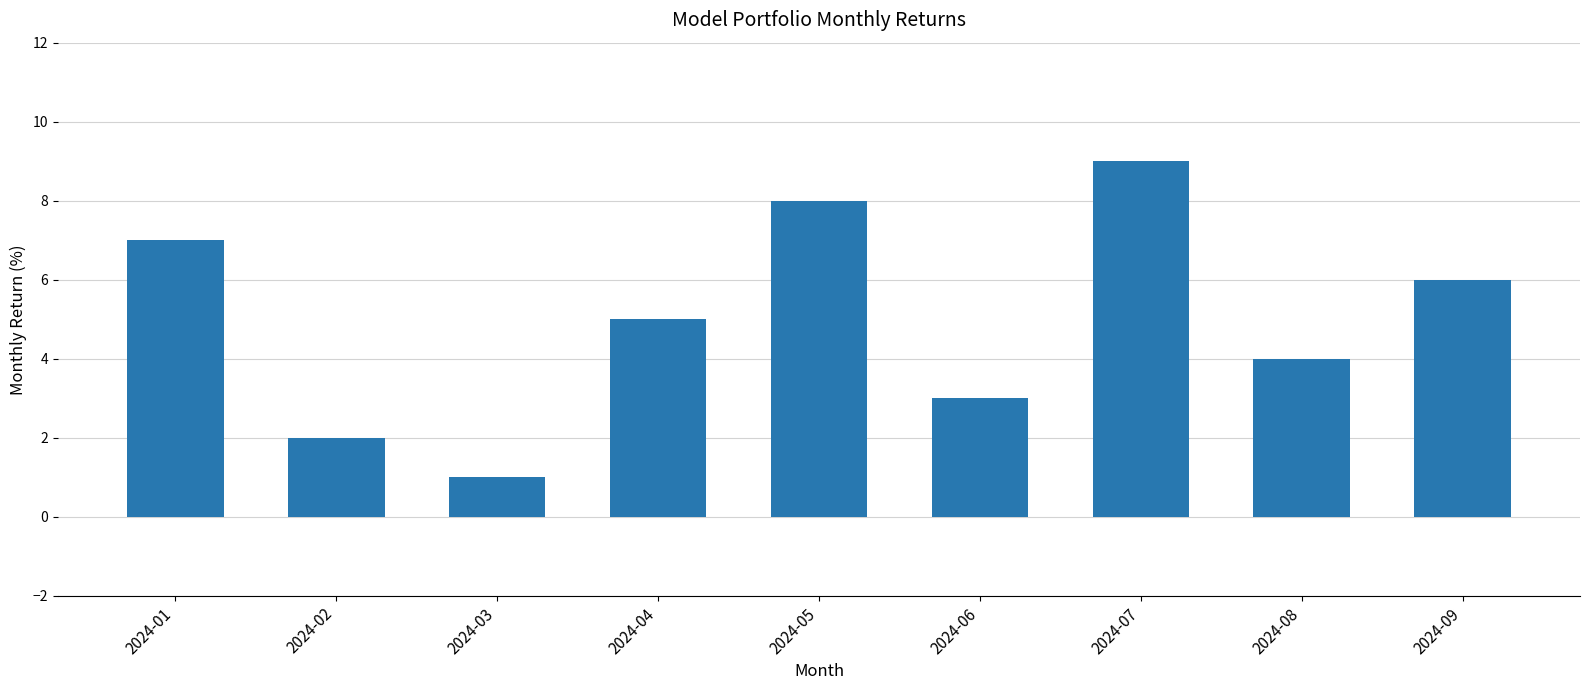

Rank the categories by value from lowest to highest.

2024-03, 2024-02, 2024-06, 2024-08, 2024-04, 2024-09, 2024-01, 2024-05, 2024-07